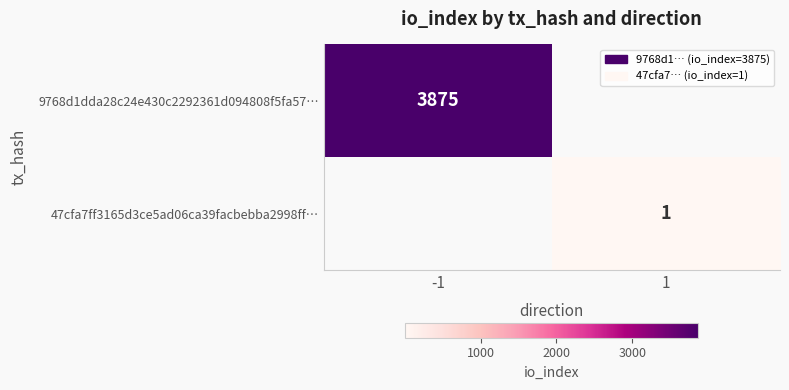

True or false: 47cfa7ff3165d3ce5ad06ca39facbebba2998ff… has a value of 0 at 1.

False